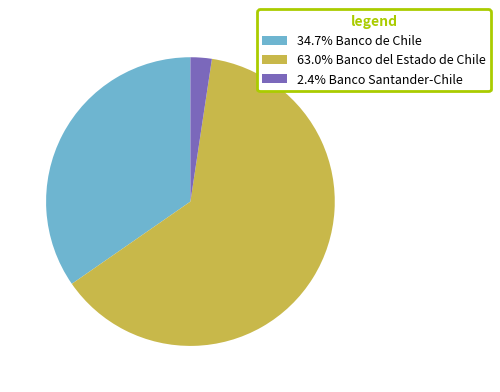

Approximately how many times larger is the value at 34.7% Banco de Chile compared to 63.0% Banco del Estado de Chile?

0.6